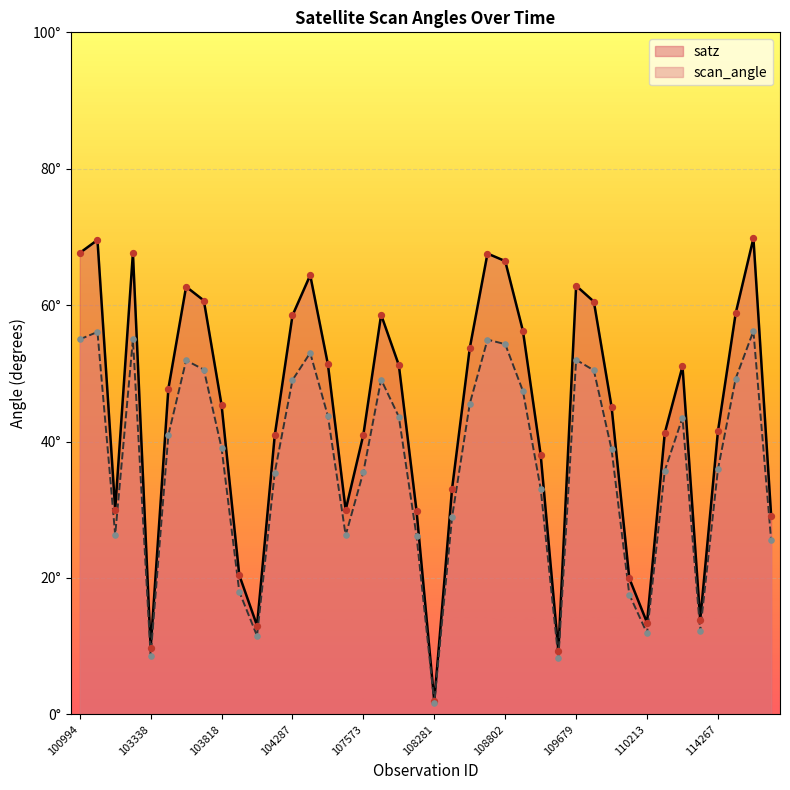

What is the total value across all series at 103338?

18.3